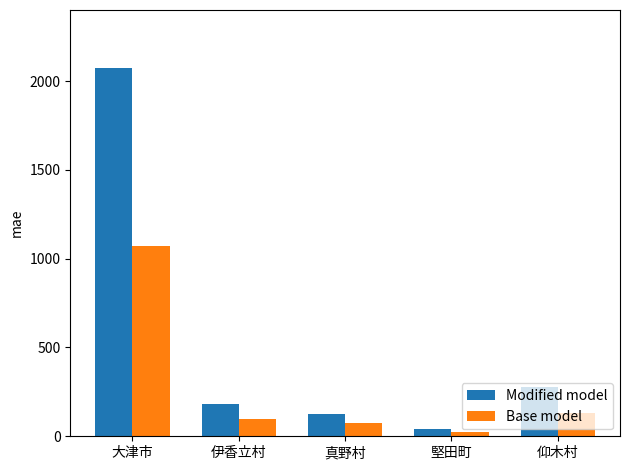

Which series has the largest total across all categories?

Modified model